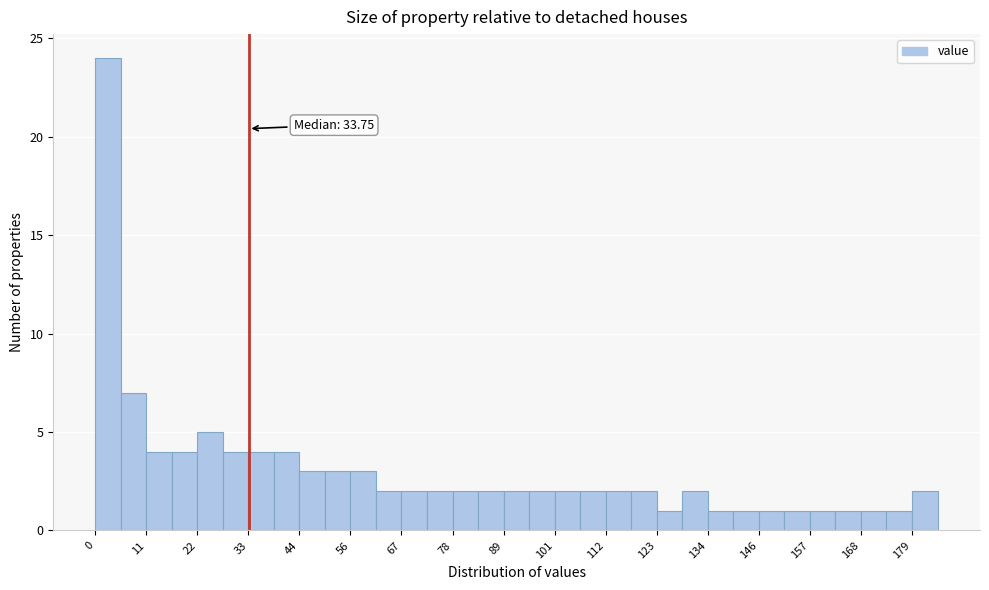

Around what value on the x-axis is the tallest bar? Give the approximate position of its centre, as read against the axis.

2